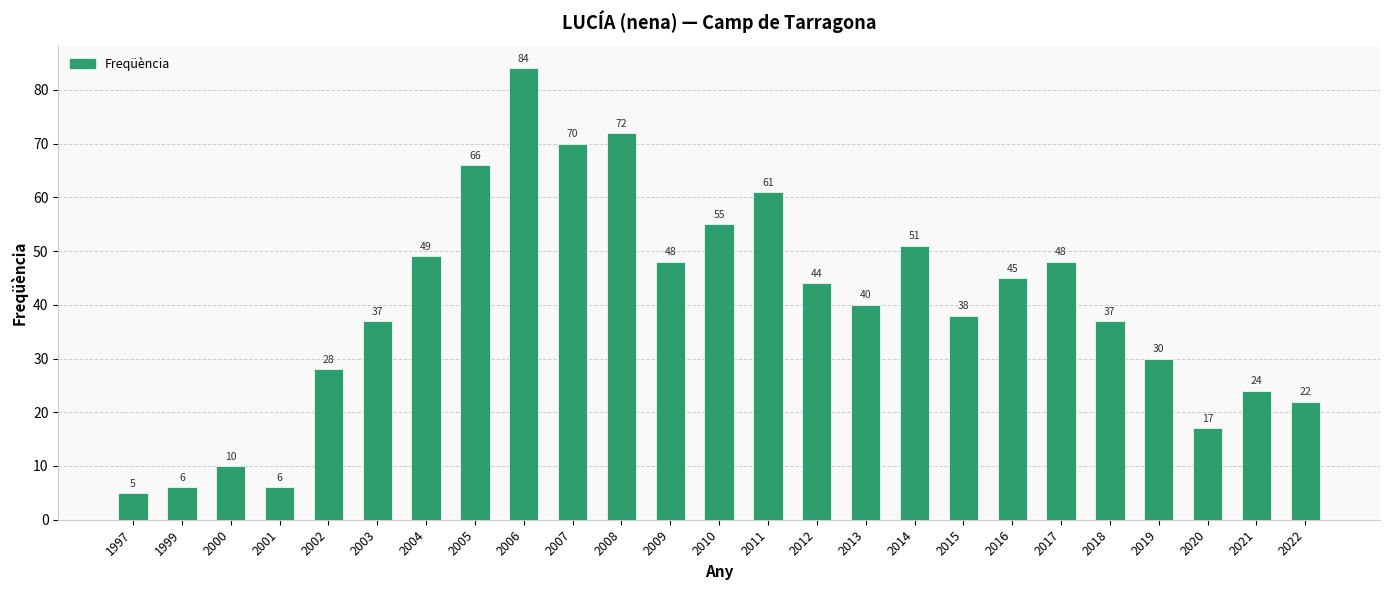

At which label does the data first exceed 40?

2004